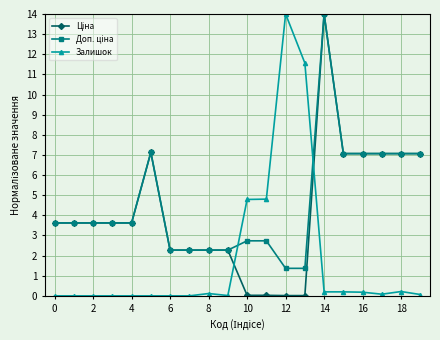

True or false: Залишок has more than 1 points higher than both neighbors.

True